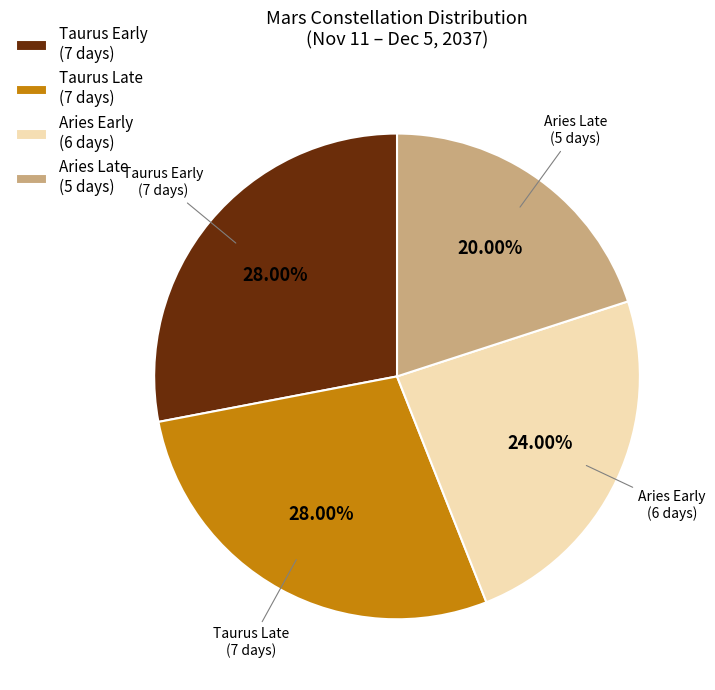

Combined, do Aries Late (5 days) and Taurus Late (7 days) account for over 50%?

No